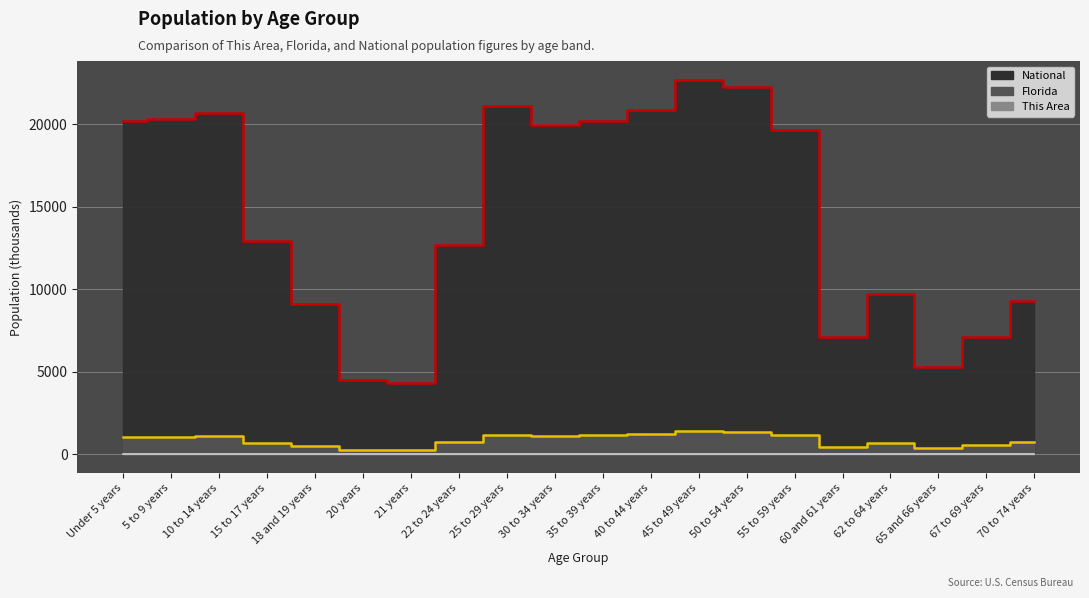

What is the average value of the This Area series?

2.0